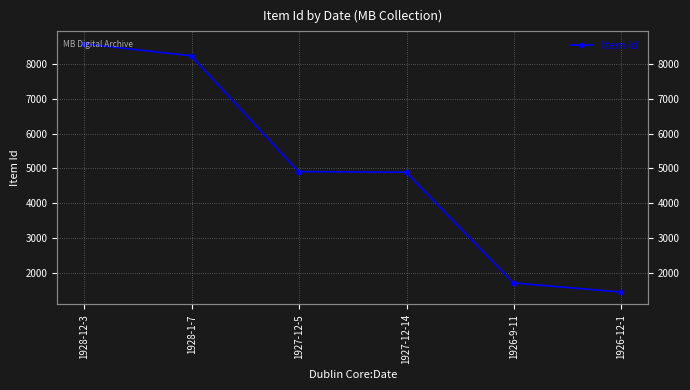

Which category has the lowest value across all series?

1926-12-1